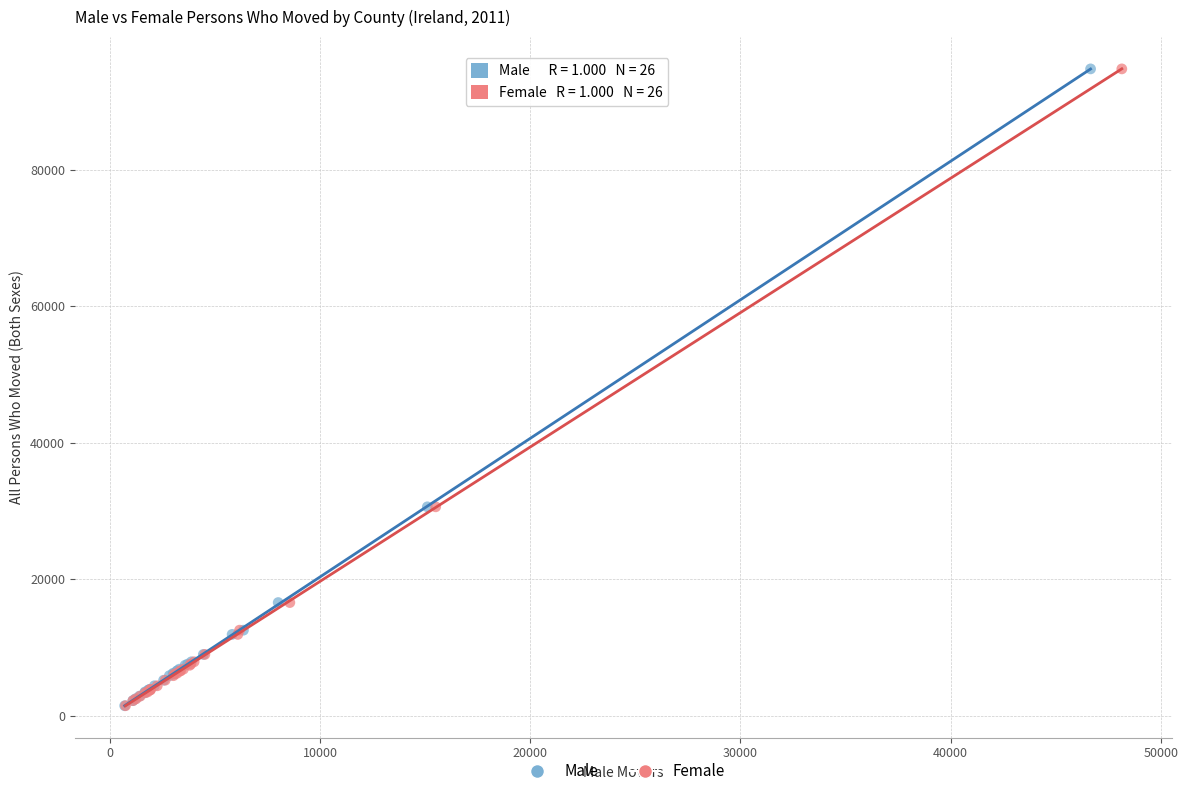

What are all the series names shown in the legend?

Male, Female